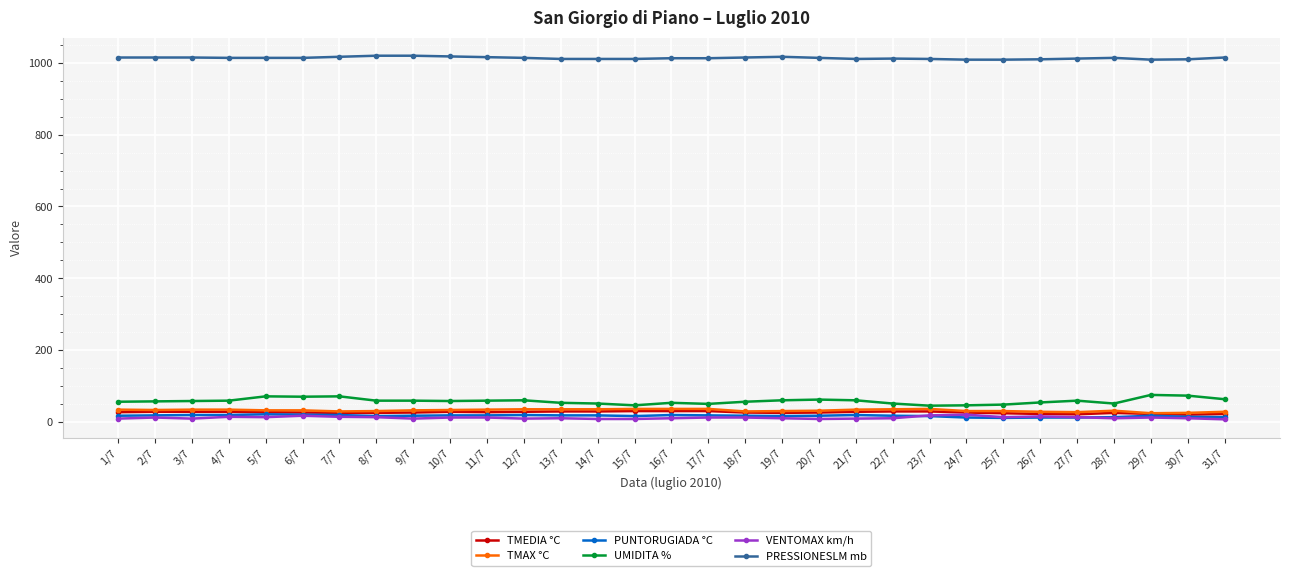

At how many categories does at least one series exceed 267?

31